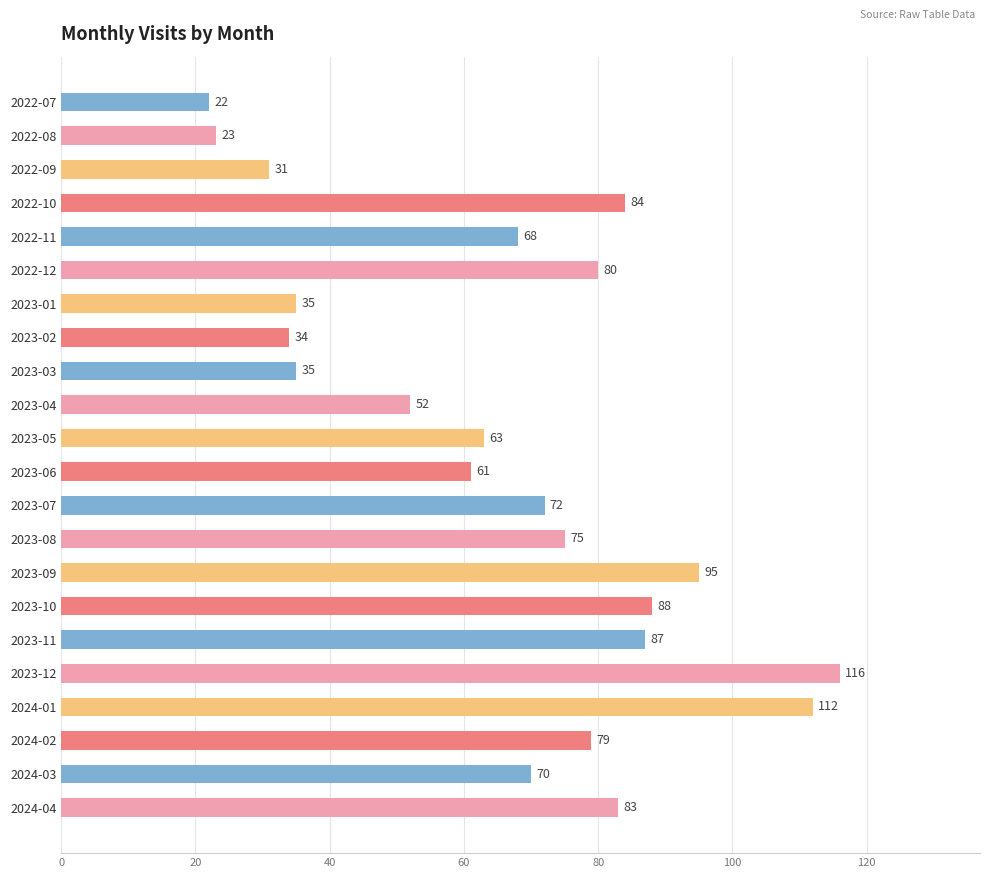

What is the label of the 4th bar from the bottom?

2024-01